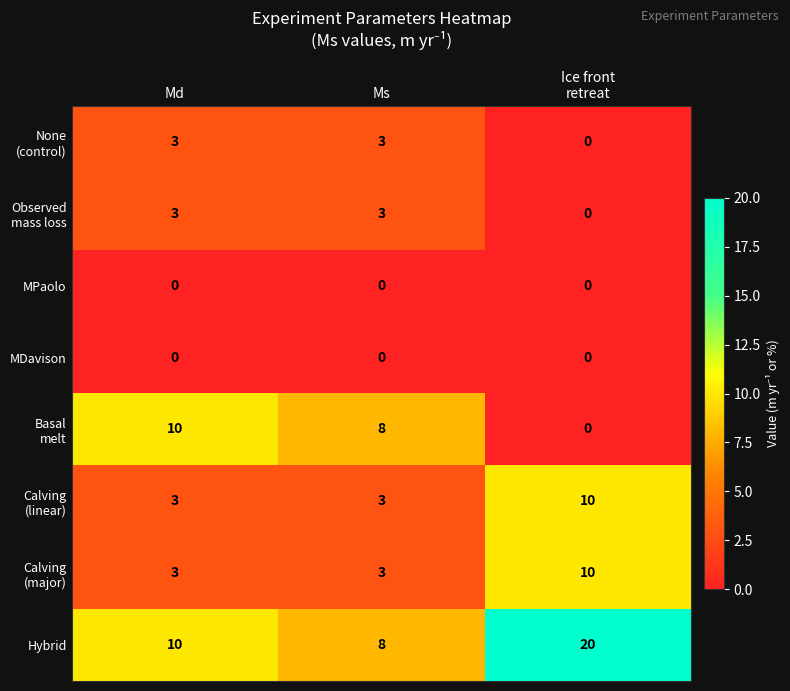

What is the greatest value displayed?

20